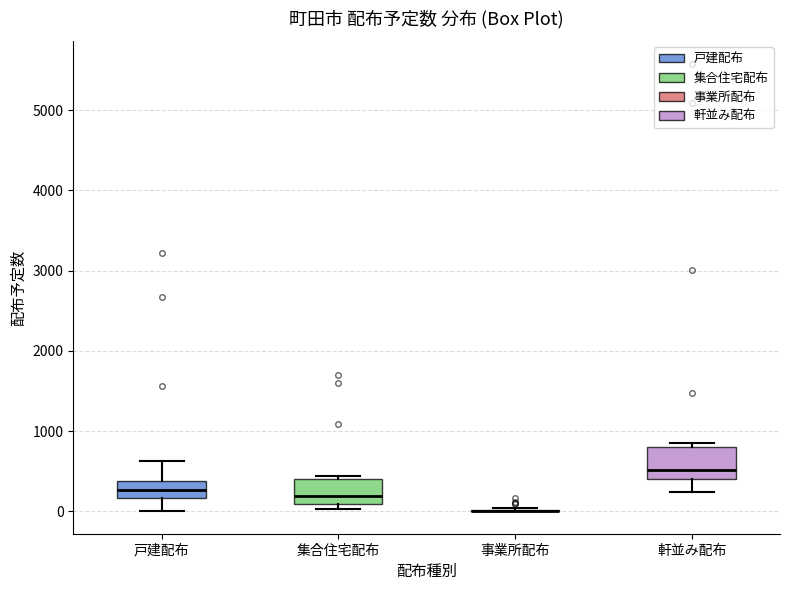

Reading left to right, transcribe this box plot: for each box, give where its median line is, the range the box spans, and where its two whiskers end, as read against the y-axis. The values are not printed on the chart, so give them approximately, as read against the axis.

戸建配布: median 300, box 200 to 400, whiskers 0 to 600
集合住宅配布: median 200, box 100 to 400, whiskers 0 to 400 (just above the box's upper edge)
事業所配布: box collapsed to a line at 0, whiskers 0 to 0
軒並み配布: median 500, box 400 to 800, whiskers 200 to 900